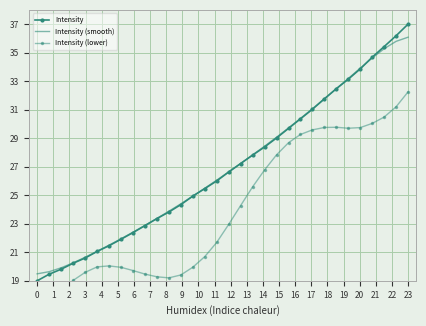

How many categories are shown in the chart?

32